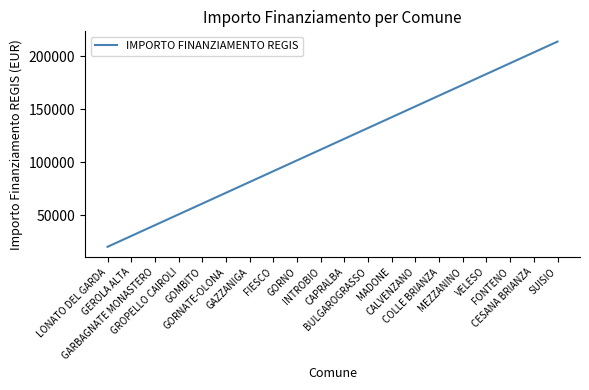

Rank the categories by value from lowest to highest.

LONATO DEL GARDA, GEROLA ALTA, GARBAGNATE MONASTERO, GROPELLO CAIROLI, GOMBITO, GORNATE-OLONA, GAZZANIGA, FIESCO, GORNO, INTROBIO, CAPRALBA, BULGAROGRASSO, MADONE, CALVENZANO, COLLE BRIANZA, MEZZANINO, VELESO, FONTENO, CESANA BRIANZA, SUISIO